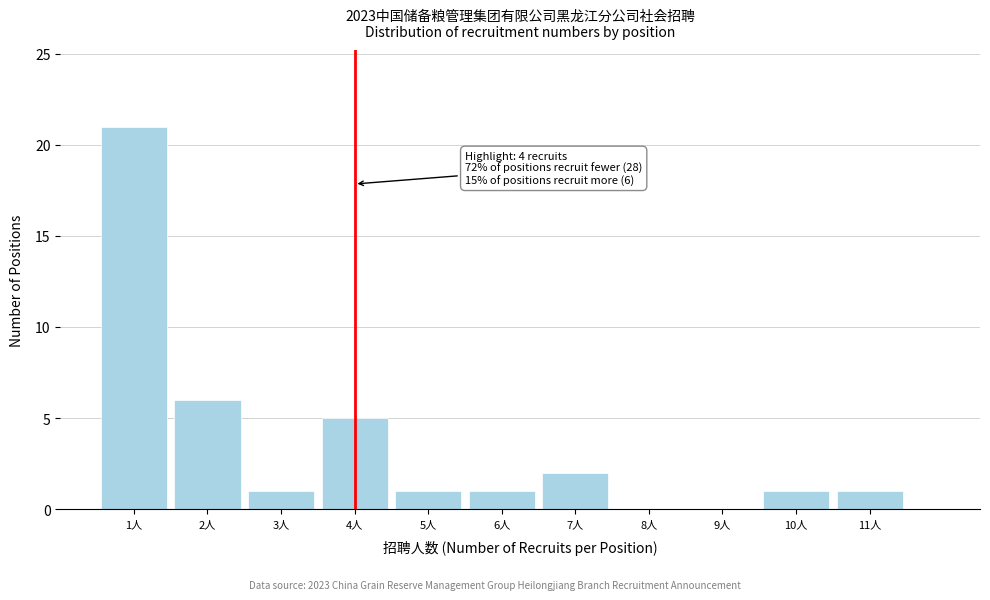

Over which range of the x-axis is the bar tallest?

0.5 to 1.5